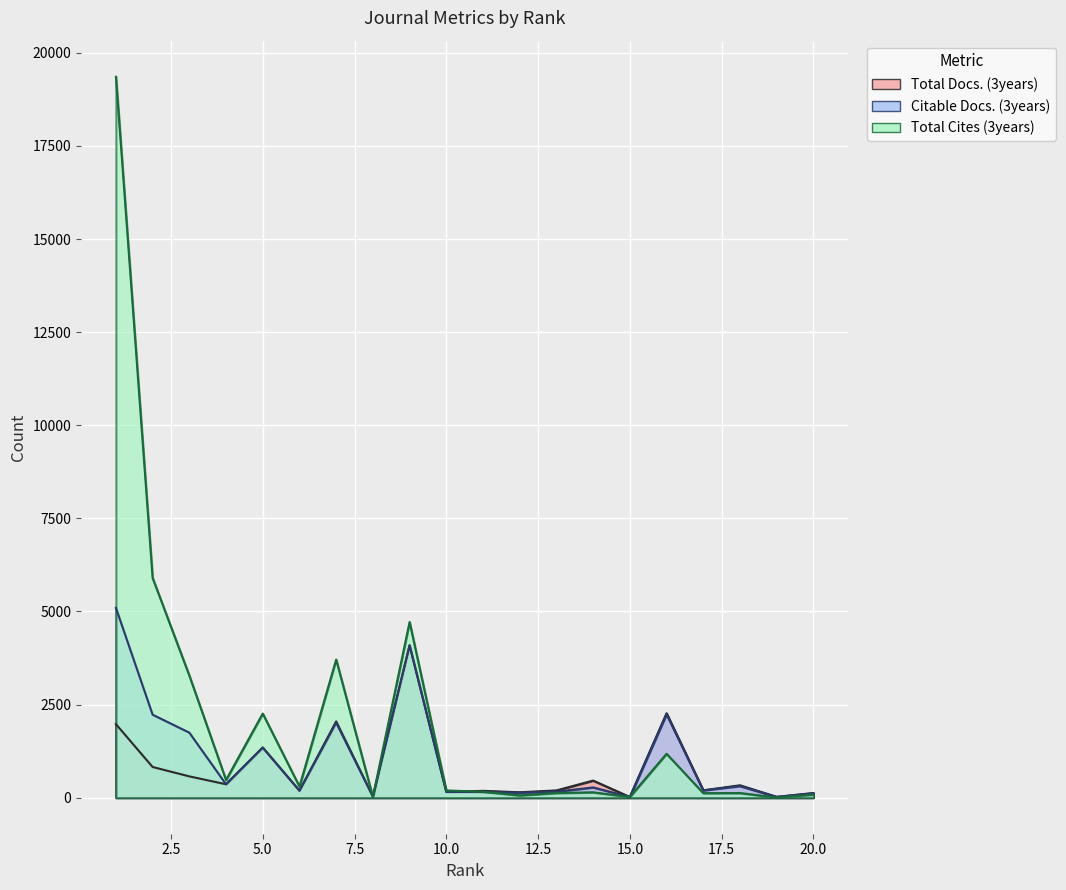

What is the total value across all series at 19?

47